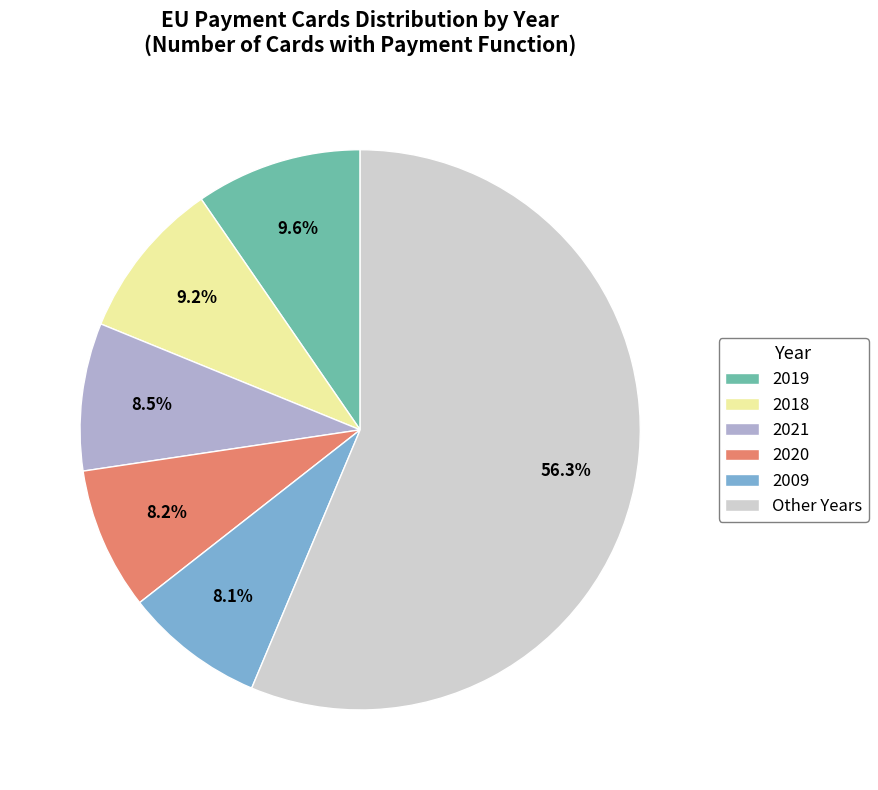

How many slices are in this pie chart?

6